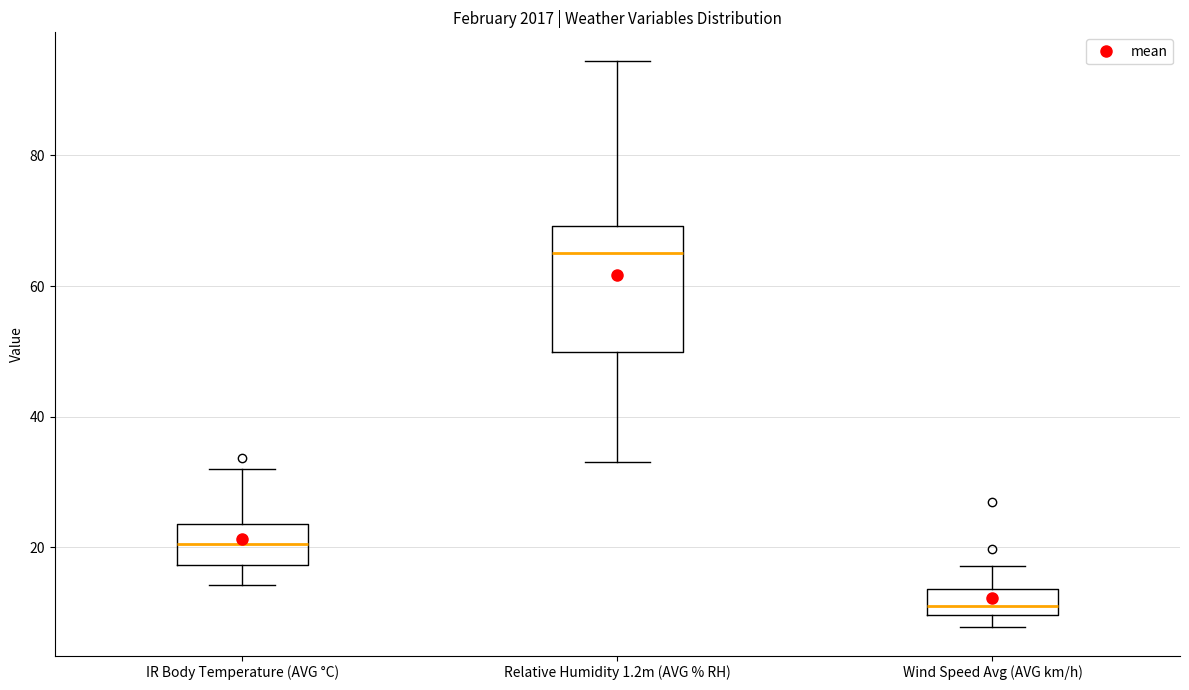

Reading left to right, read every box against the y-axis: the position of its median line, the range the box covers, and the ends of its whiskers. The values are not printed on the chart, so give them approximately, as read against the axis.

IR Body Temperature (AVG °C): median 20, box 18 to 24, whiskers 14 to 32
Relative Humidity 1.2m (AVG % RH): median 66, box 50 to 70, whiskers 34 to 94
Wind Speed Avg (AVG km/h): median 10 (just above the box's lower edge), box 10 to 14, whiskers 8 to 18